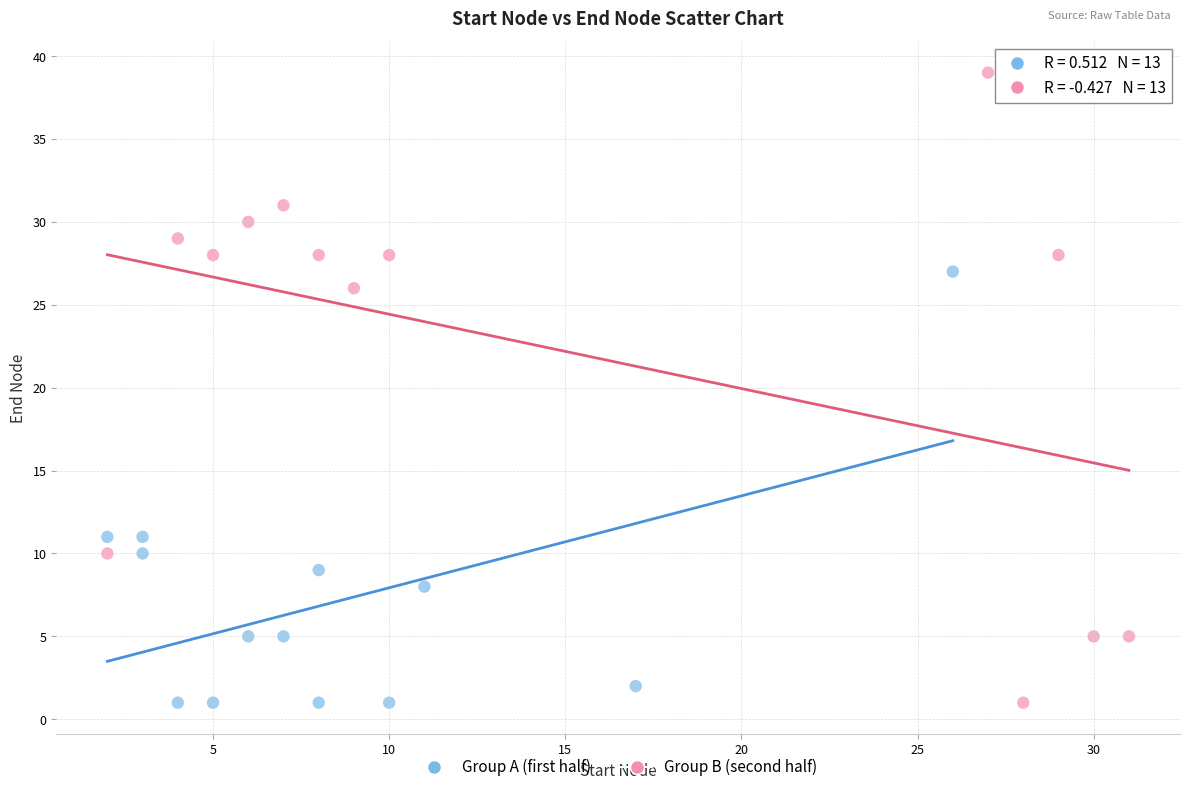

Which series contains the highest Y value?

Group B (second half)